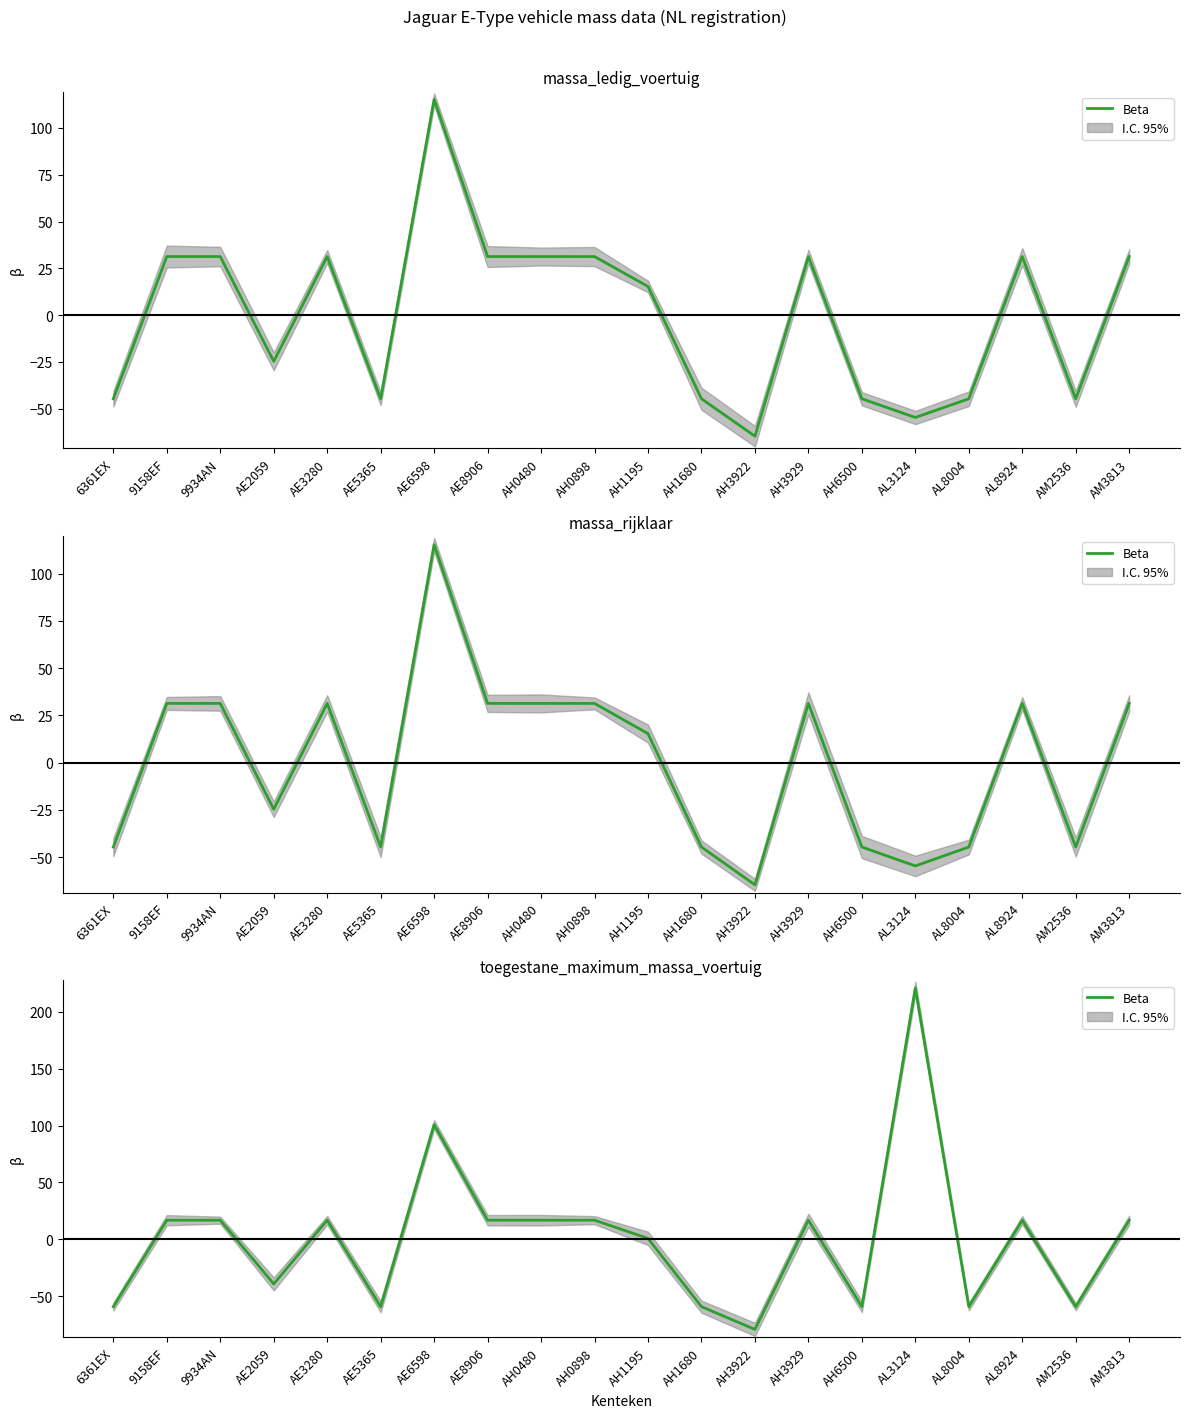

Between AM2536 and AE2059, which is larger?

AE2059